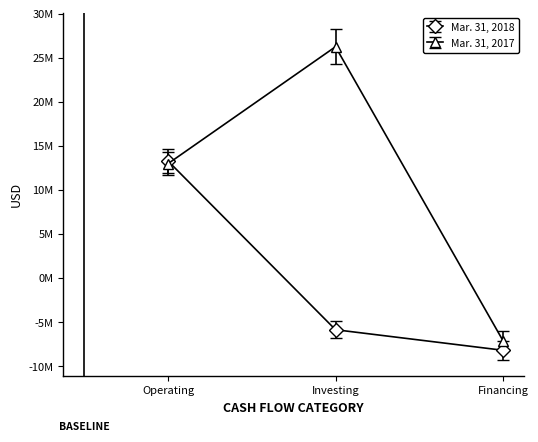

Is this an area chart (filled region under the line)?

No